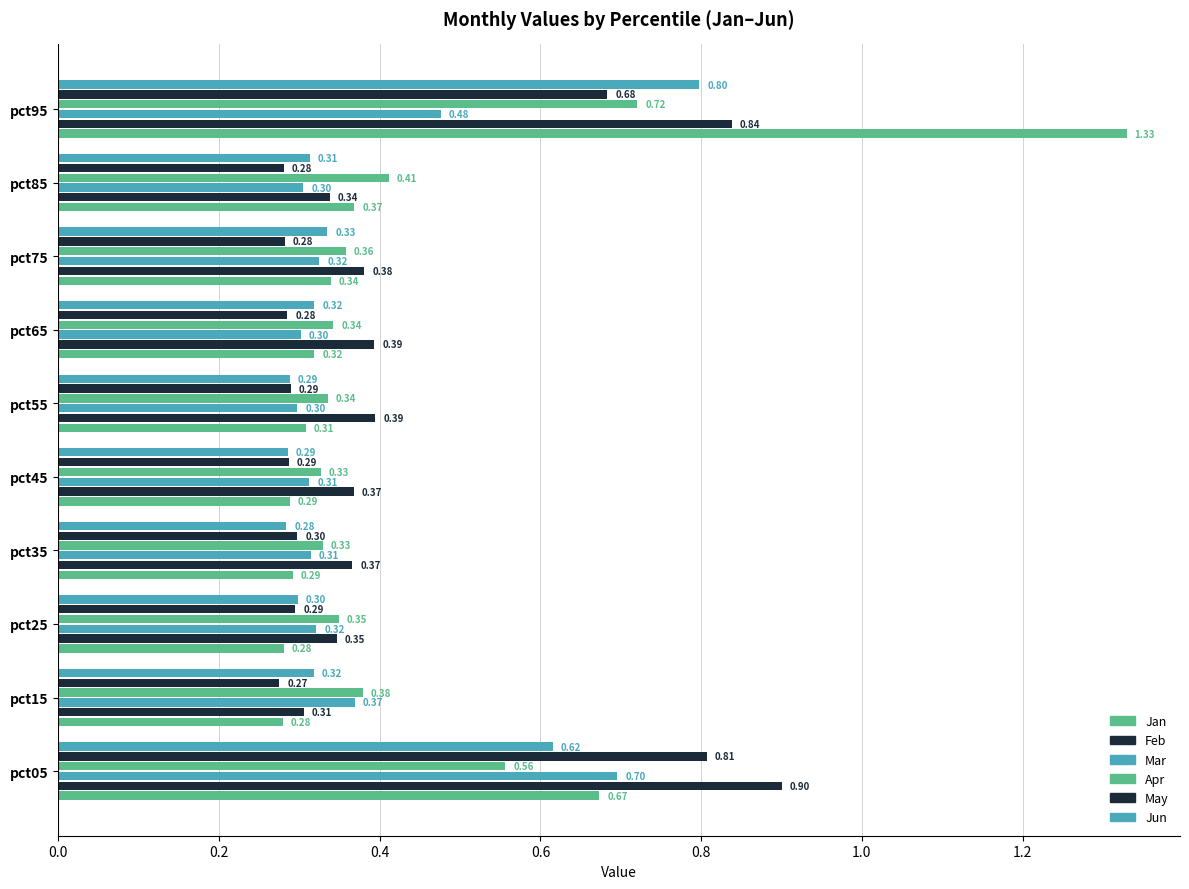

Reading left to right, what are all the values shown in this chart?

Jan: 0.7	0.3	0.3	0.3	0.3	0.3	0.3	0.3	0.4	1.3
Feb: 0.9	0.3	0.3	0.4	0.4	0.4	0.4	0.4	0.3	0.8
Mar: 0.7	0.4	0.3	0.3	0.3	0.3	0.3	0.3	0.3	0.5
Apr: 0.6	0.4	0.3	0.3	0.3	0.3	0.3	0.4	0.4	0.7
May: 0.8	0.3	0.3	0.3	0.3	0.3	0.3	0.3	0.3	0.7
Jun: 0.6	0.3	0.3	0.3	0.3	0.3	0.3	0.3	0.3	0.8